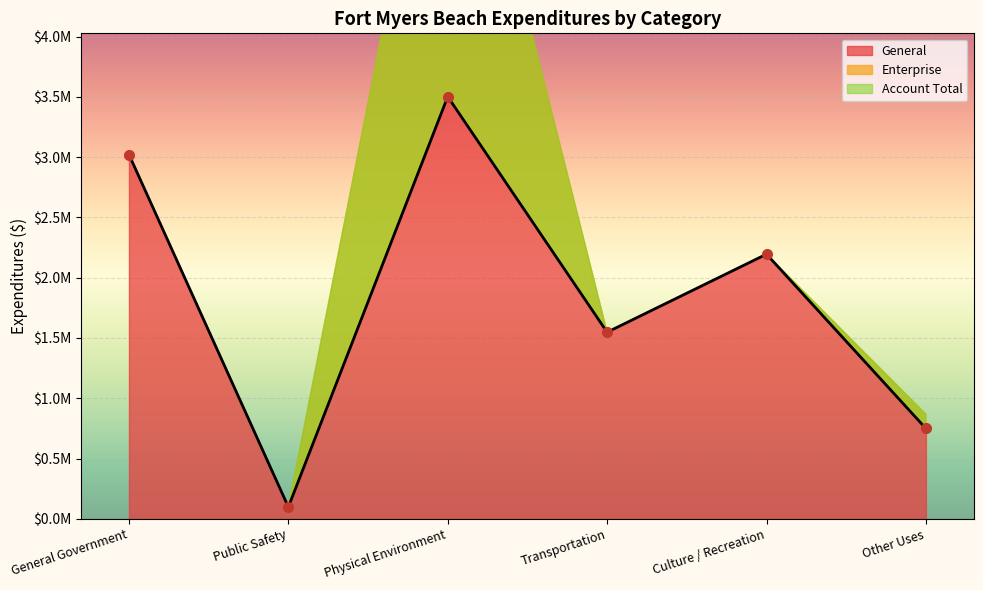

What is the value of the General point at the 1st from the left?

3021884